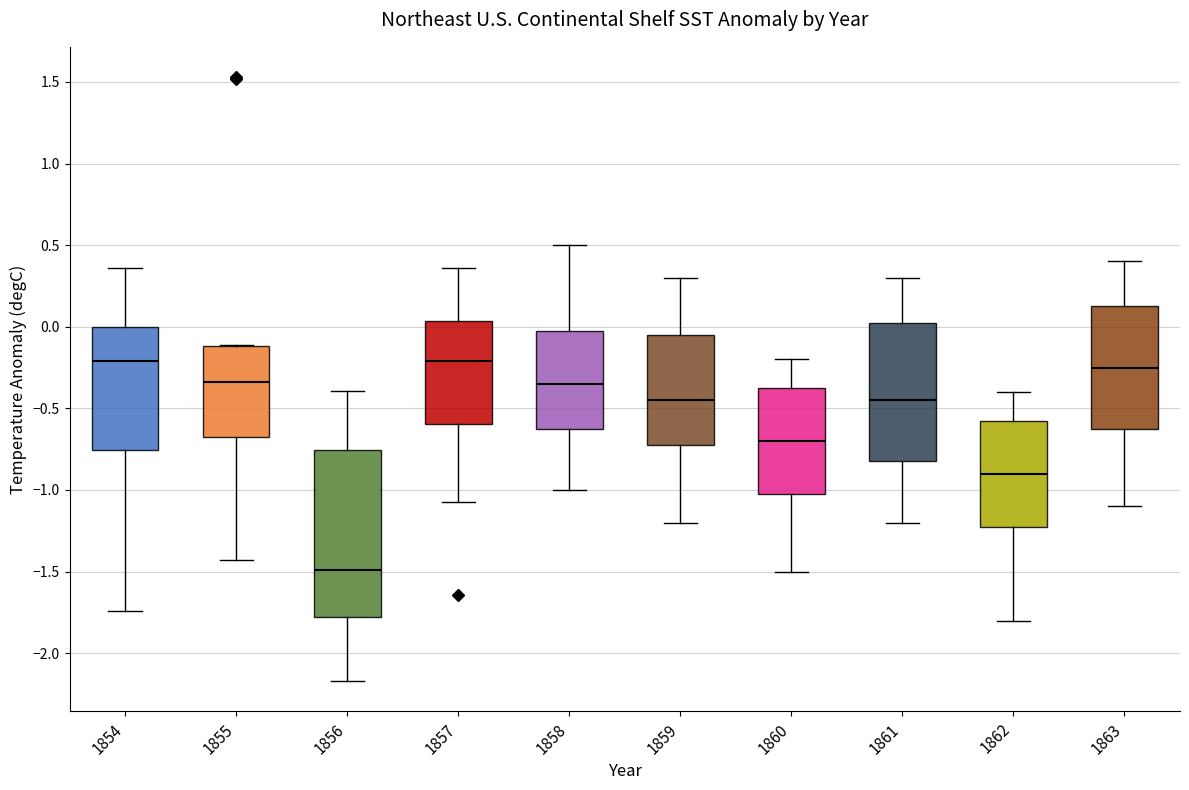

Reading left to right, read every box against the y-axis: the position of its median line, the range the box covers, and the ends of its whiskers. The values are not printed on the chart, so give them approximately, as read against the axis.

1854: median -0.20, box -0.75 to 0.00, whiskers -1.75 to 0.35
1855: median -0.35, box -0.65 to -0.10, whiskers -1.45 to -0.10
1856: median -1.50, box -1.80 to -0.75, whiskers -2.15 to -0.40
1857: median -0.20, box -0.60 to 0.05, whiskers -1.10 to 0.35
1858: median -0.35, box -0.60 to 0.00, whiskers -1.00 to 0.50
1859: median -0.45, box -0.70 to -0.05, whiskers -1.20 to 0.30
1860: median -0.70, box -1.00 to -0.35, whiskers -1.50 to -0.20
1861: median -0.45, box -0.80 to 0.05, whiskers -1.20 to 0.30
1862: median -0.90, box -1.20 to -0.55, whiskers -1.80 to -0.40
1863: median -0.25, box -0.60 to 0.15, whiskers -1.10 to 0.40